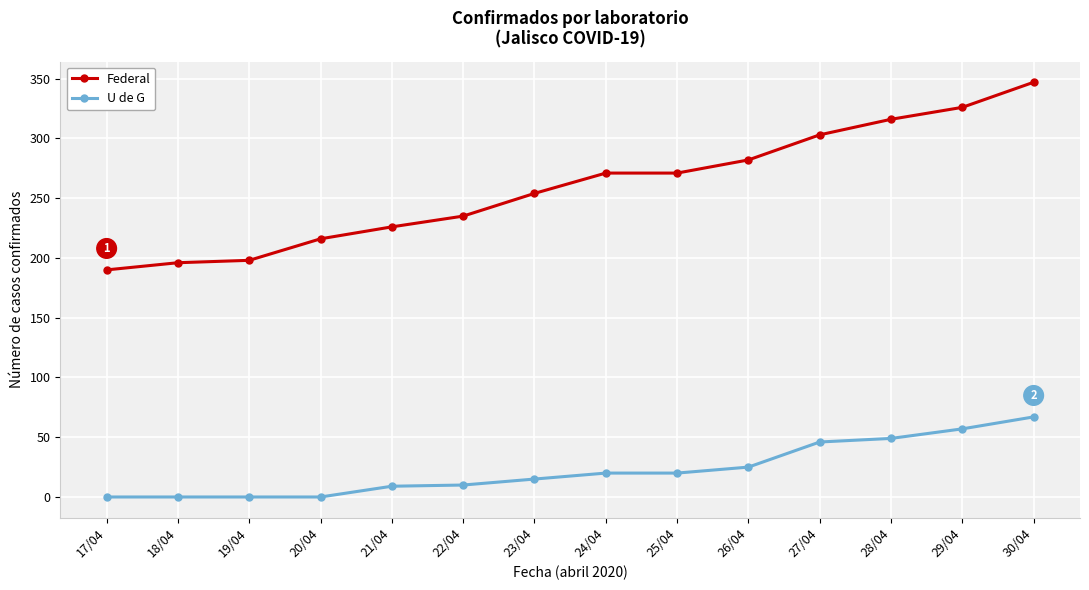

True or false: Federal and U de G intersect in this chart.

False